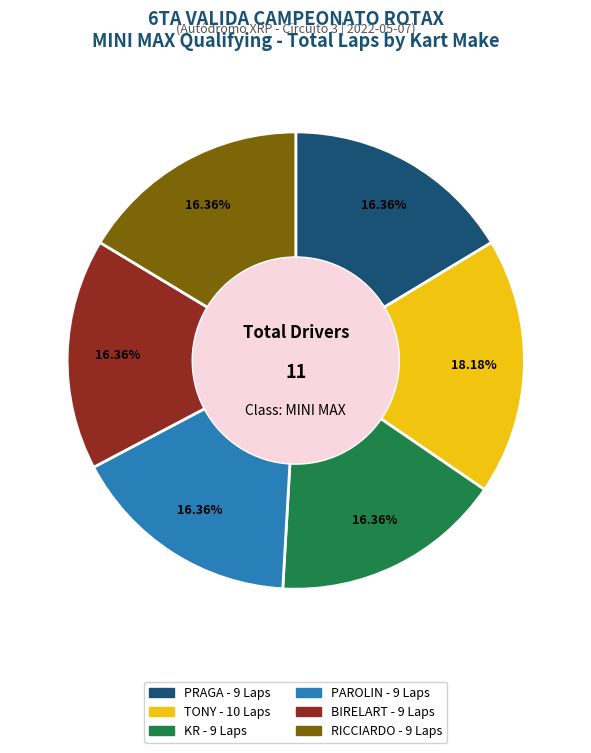

To the nearest percent, what is the difference between the PRAGA and TONY slice percentages?

2%